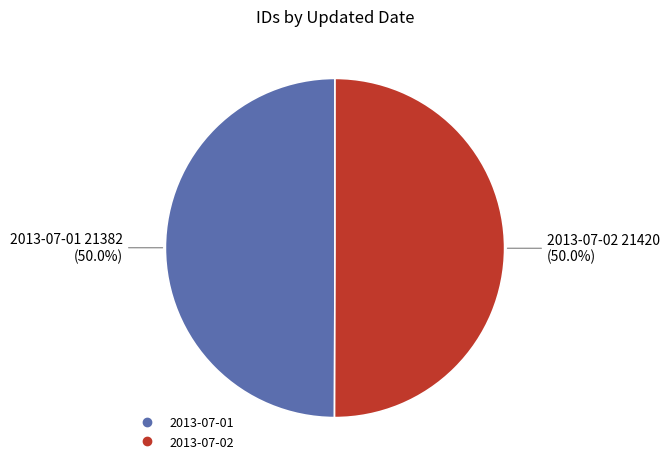

How much of the chart is everything except 2013-07-01?

50.0%